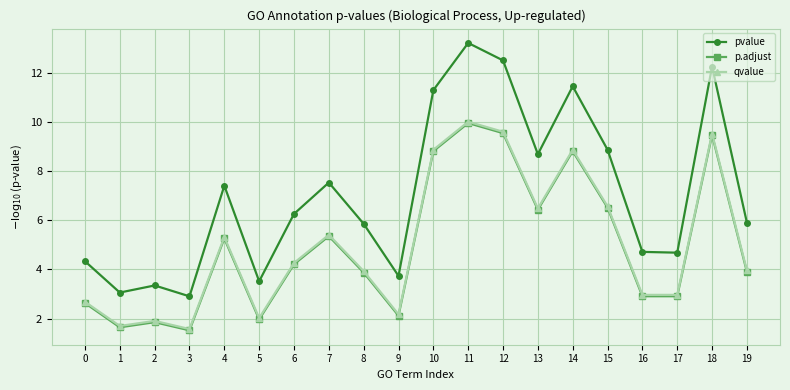

What is the average value of the p.adjust series?

5.0